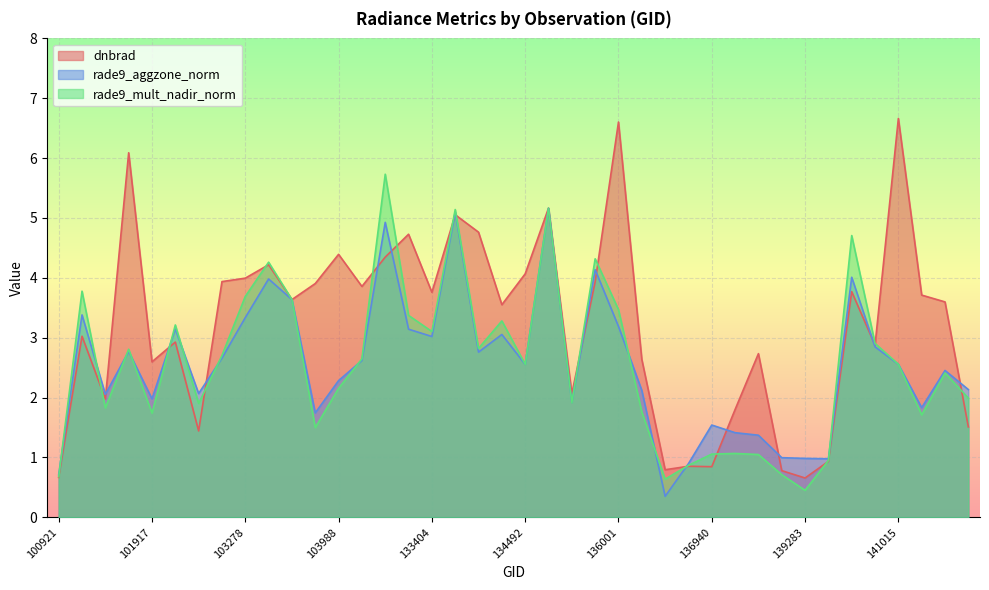

At which category is the sum across all series the highest?

134687